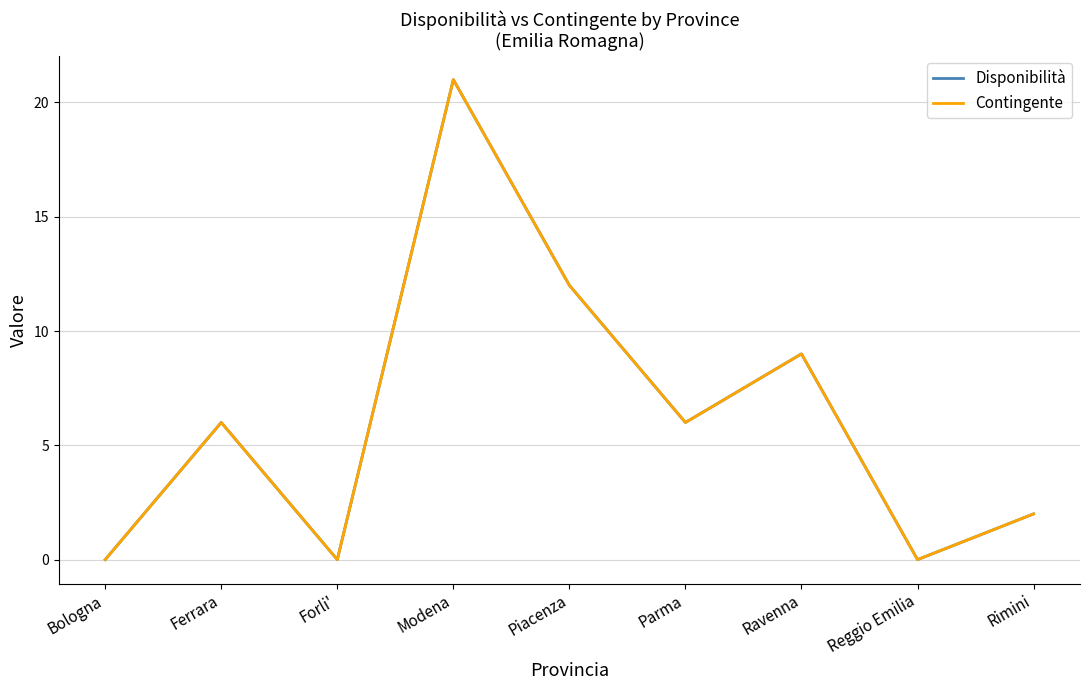

Is this an area chart (filled region under the line)?

No